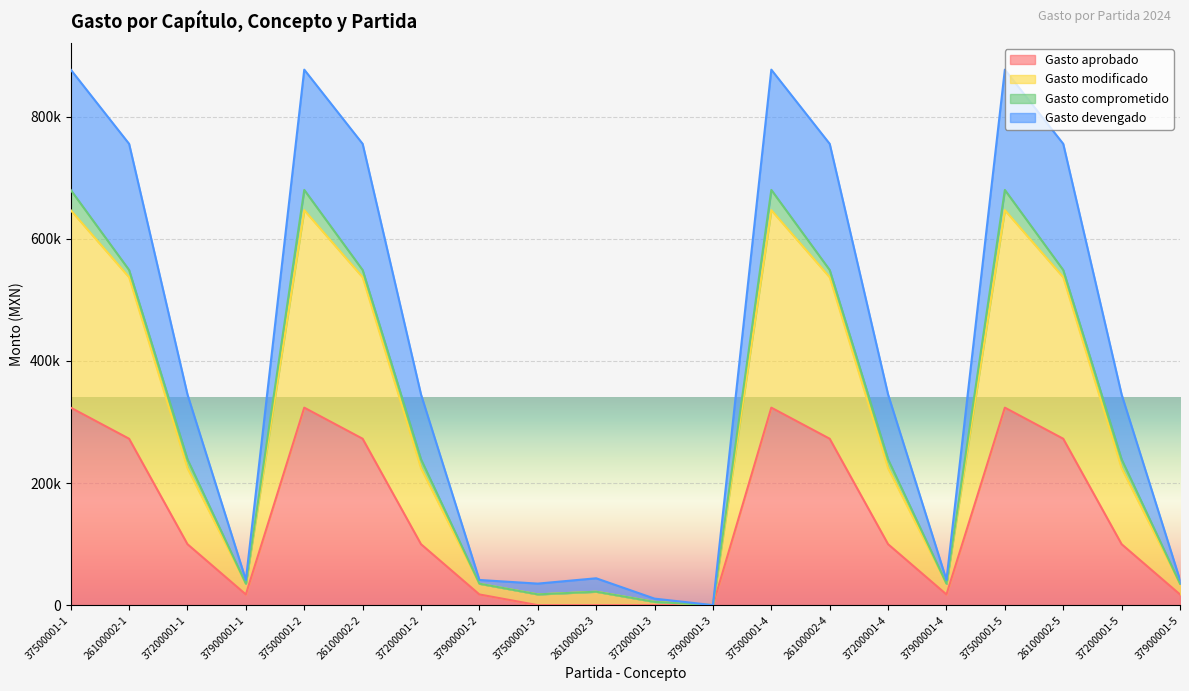

Which series has the largest total across all categories?

Gasto devengado